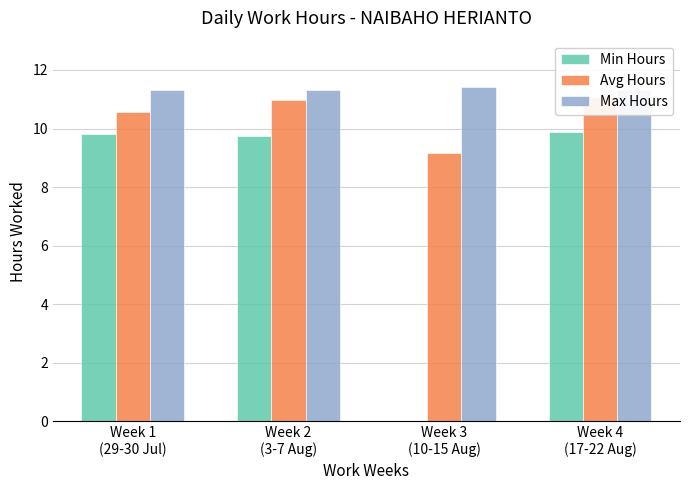

Which series changed the most between Week 1
(29-30 Jul) and Week 3
(10-15 Aug)?

Min Hours